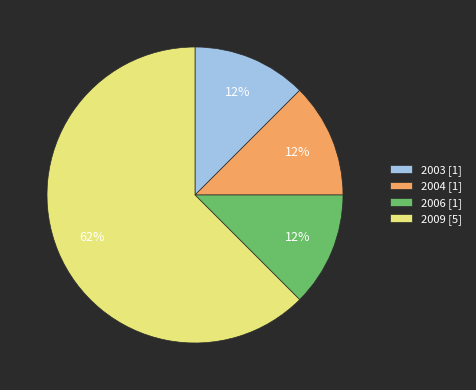

Is the sum of 2009 [5] and 2003 [1] greater than half?

Yes